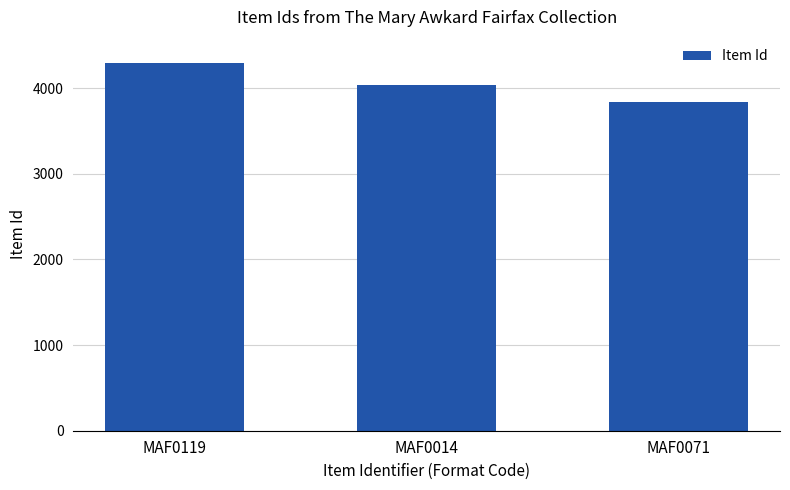

What is the label of the 2nd bar from the left?

MAF0014